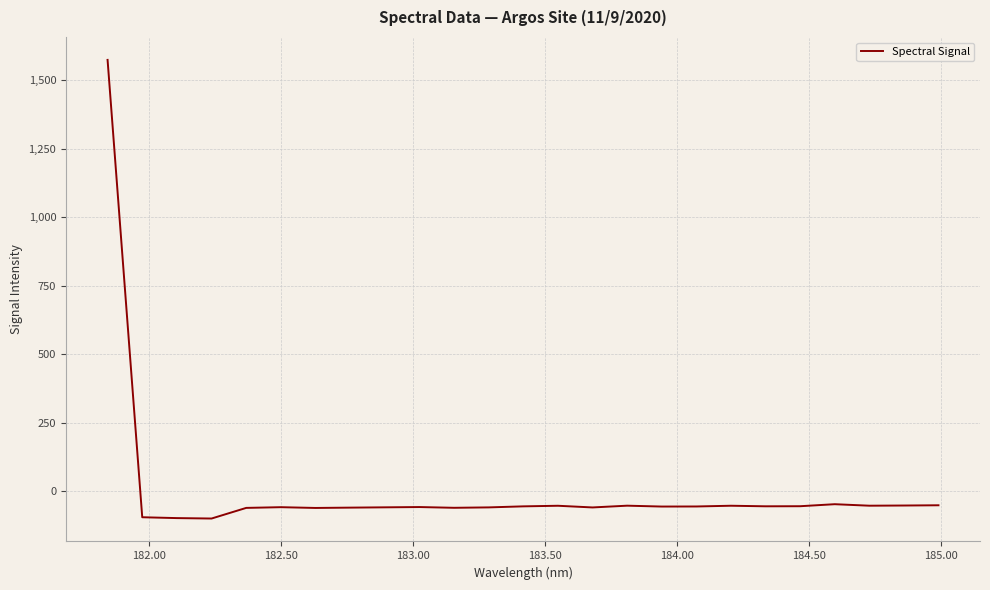

What is the minimum value shown in the chart?

-100.0